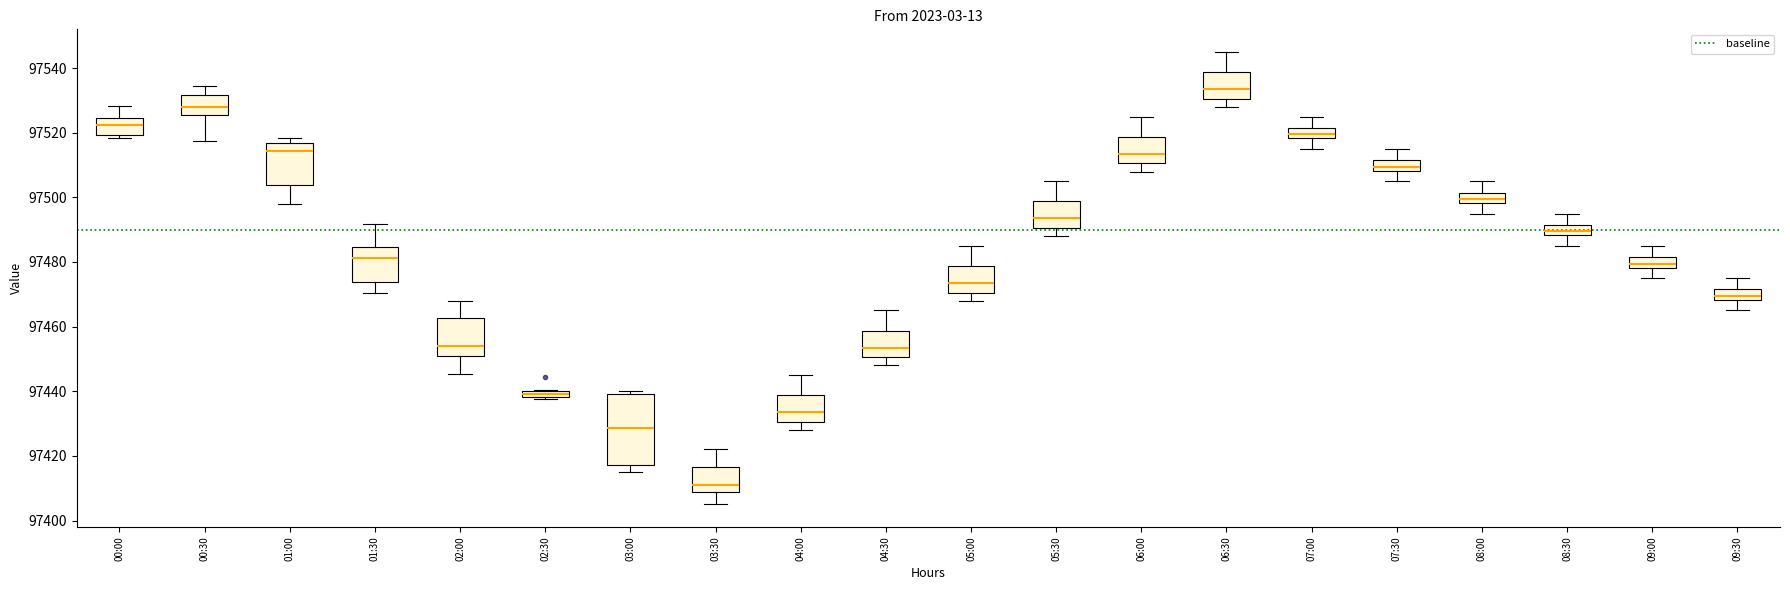

Comparing the boxes themselves (not the whiskers), which one is the tallest?

03:00